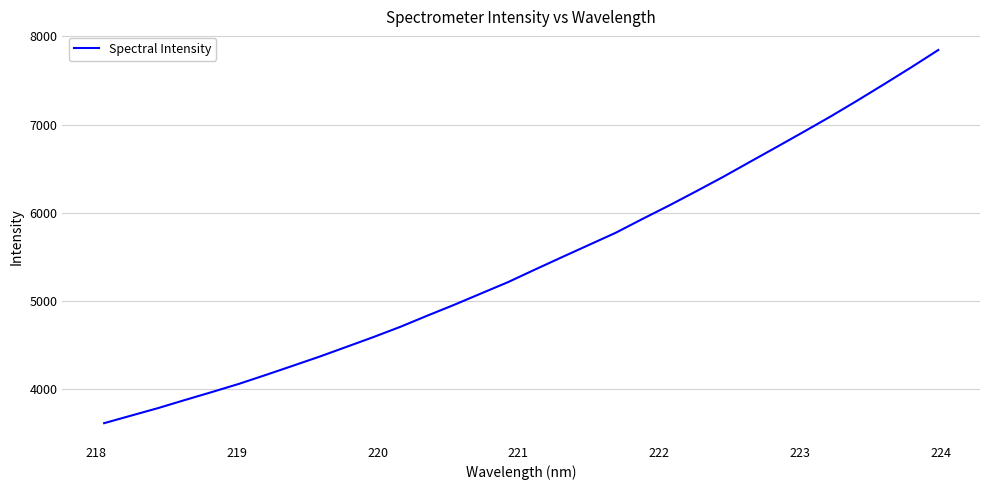

What is the greatest value displayed?

7845.0